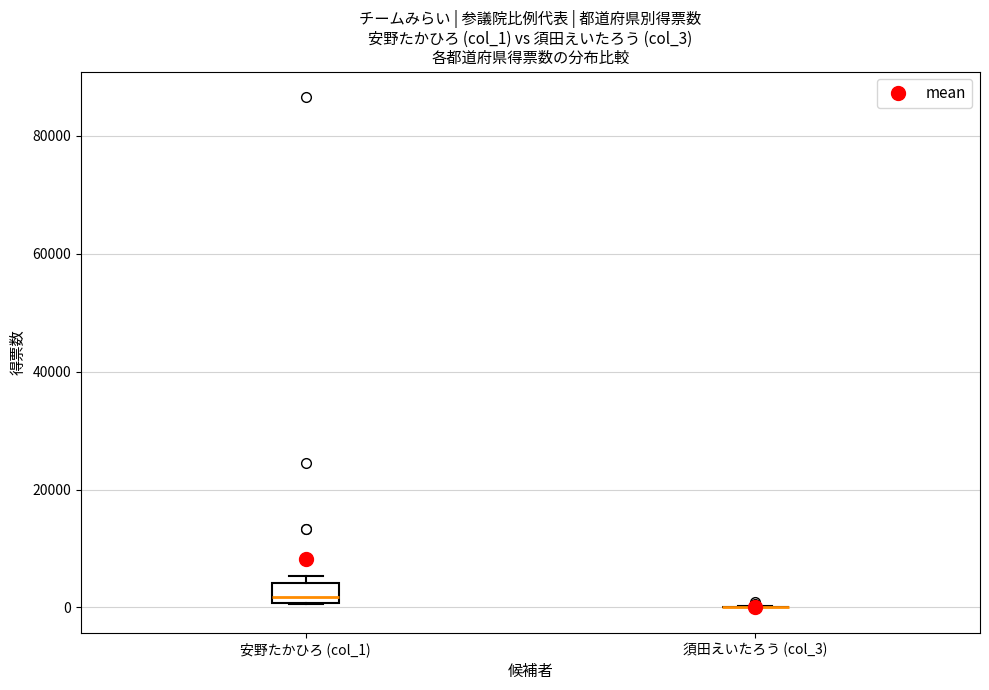

Reading left to right, transcribe this box plot: for each box, give where its median line is, the range the box spans, and where its two whiskers end, as read against the y-axis. The values are not printed on the chart, so give them approximately, as read against the axis.

安野たかひろ (col_1): median 2000, box 0 to 4000, whiskers 0 to 6000
須田えいたろう (col_3): box collapsed to a line at 0, whiskers 0 to 0